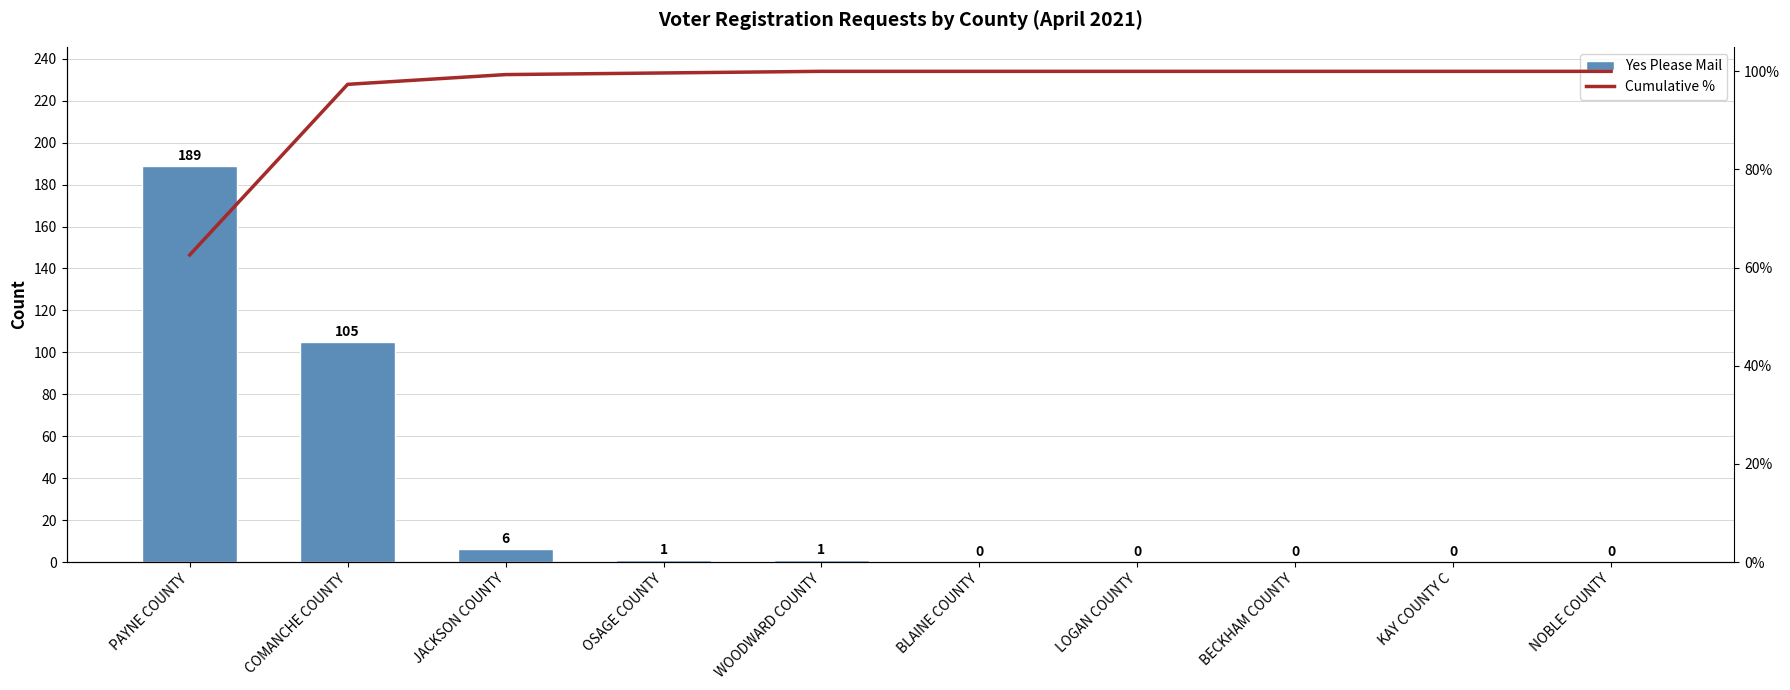

Which series has the largest range (max minus min)?

Yes Please Mail